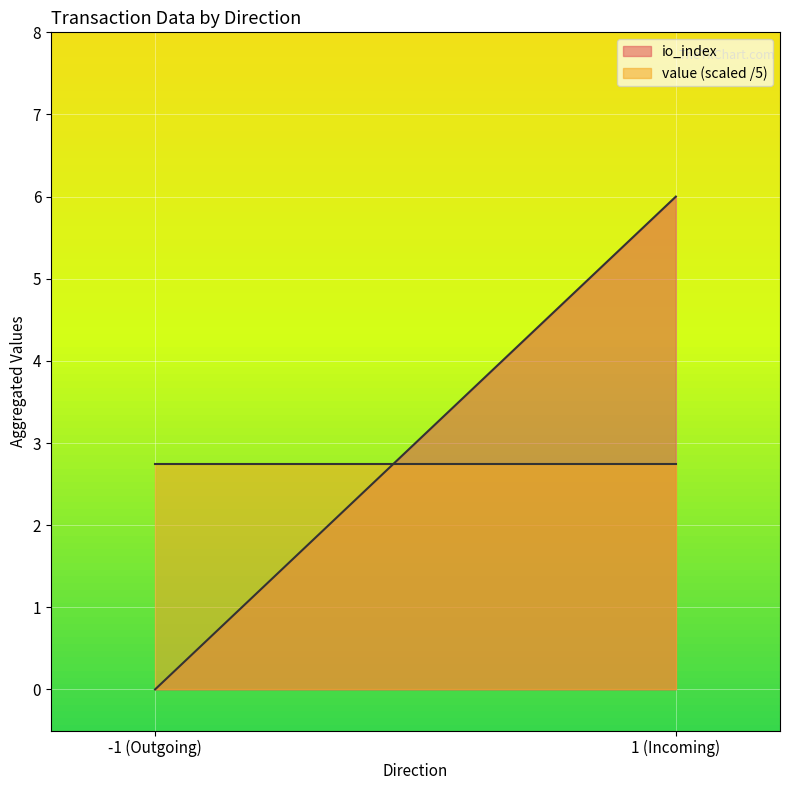

Which series has the widest spread of values?

io_index